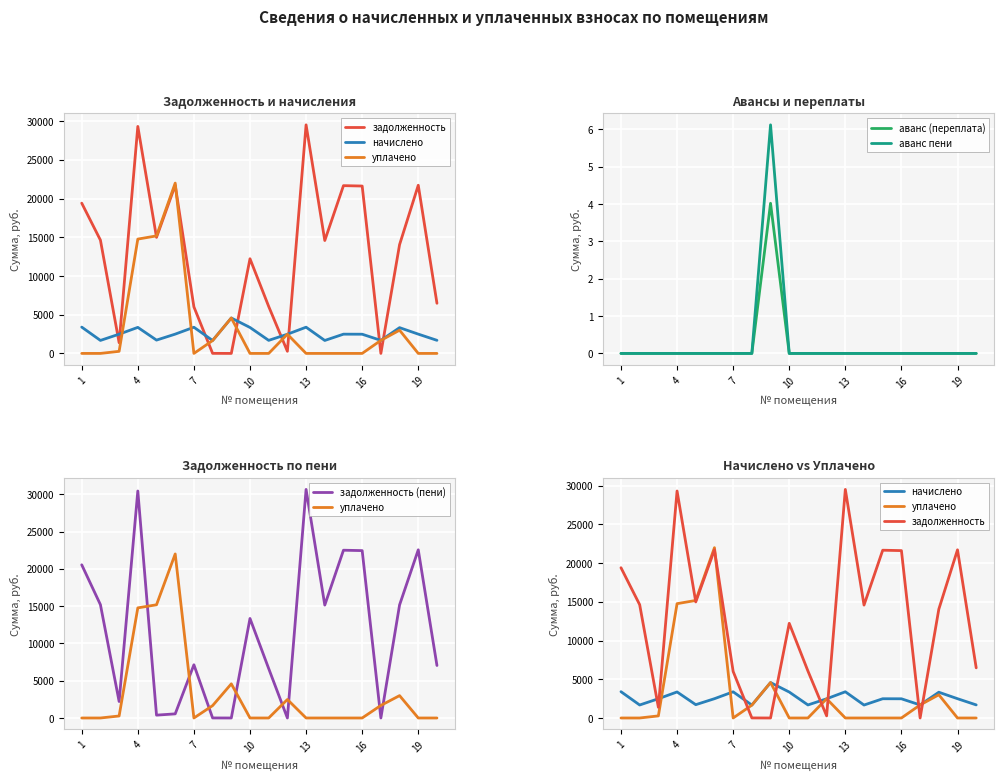

What is the sum of all задолженность (пени) values?

231923.9